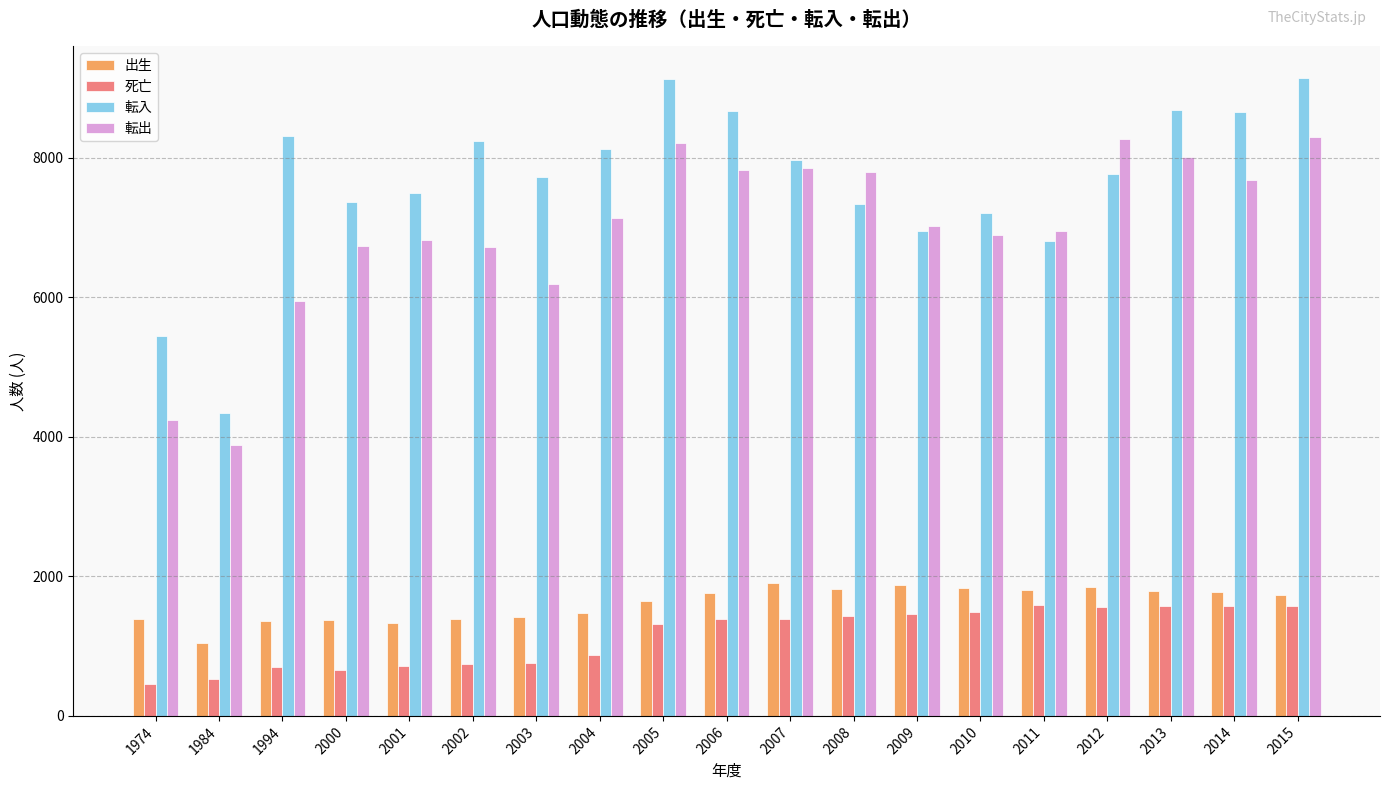

Rank the series at 2000 from lowest to highest value.

死亡, 出生, 転出, 転入